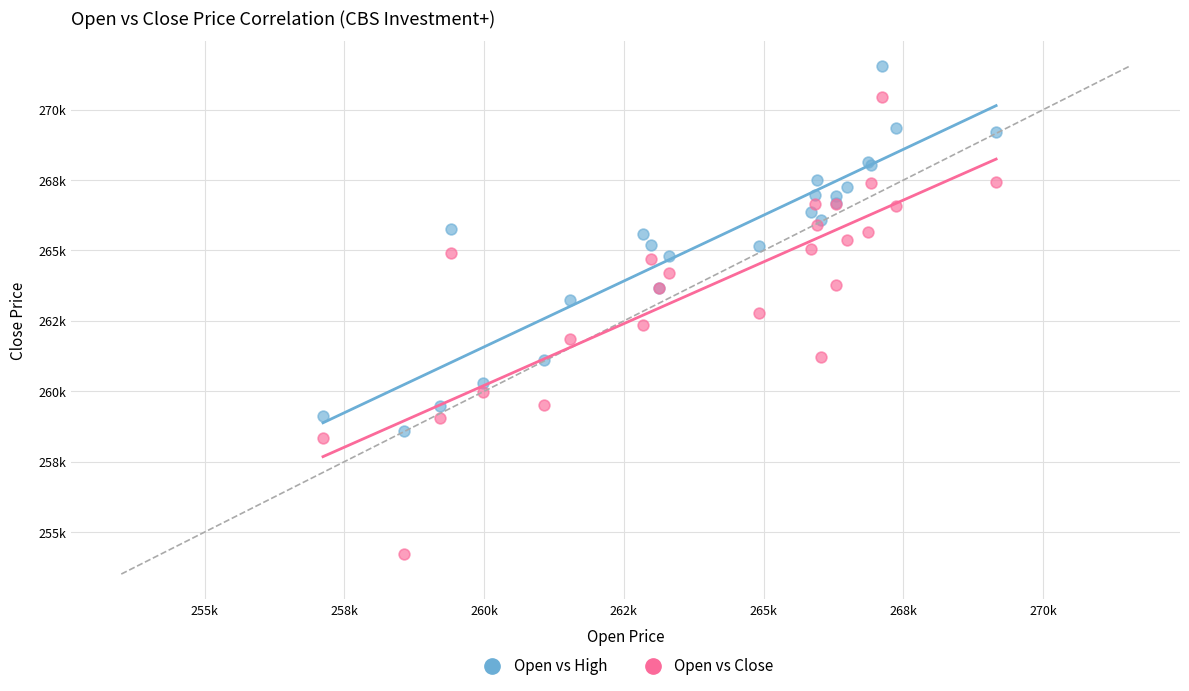

What are all the series names shown in the legend?

Open vs High, Open vs Close